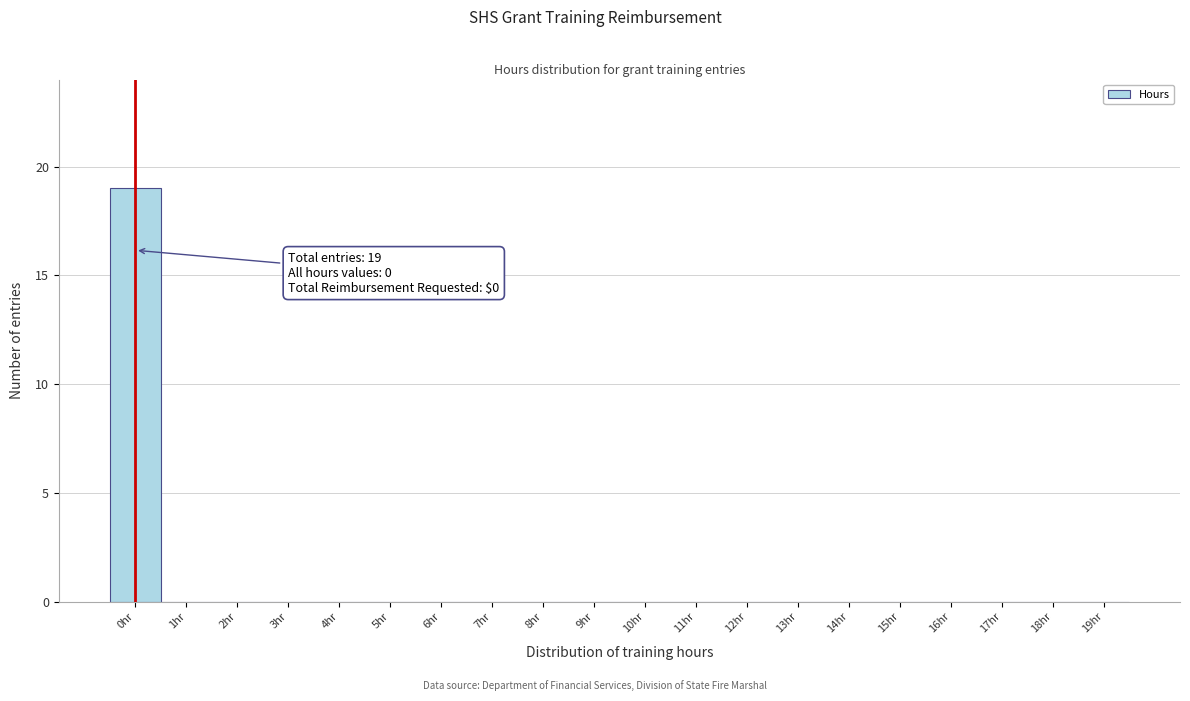

Which range on the x-axis has the tallest bar?

-0.5 to 0.5